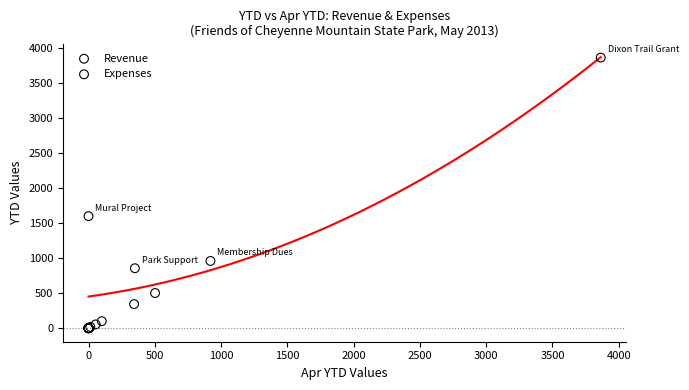

Which series has the widest spread of Y values?

Expenses